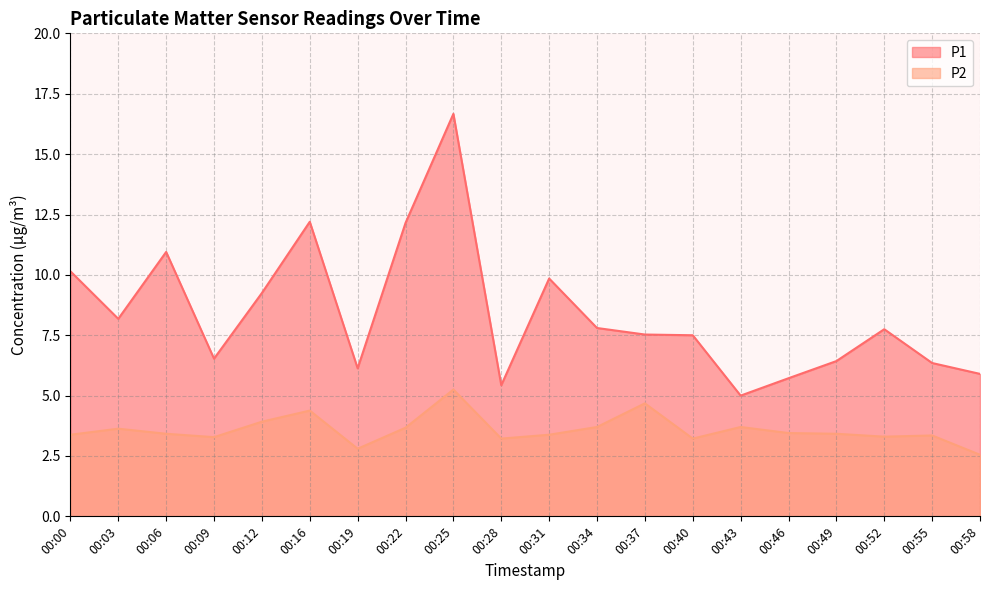

What is the sum of the P2 values at 00:03 and 00:58?

6.2